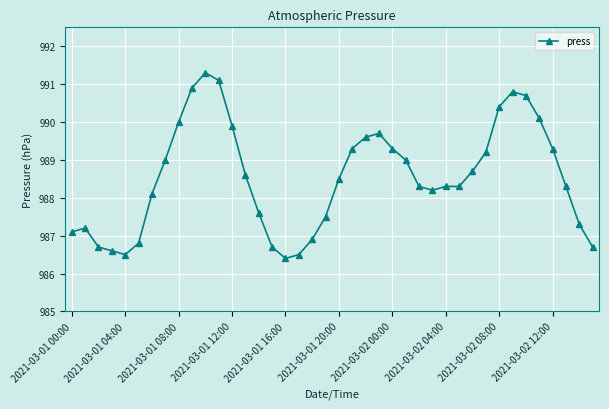

What is the difference between the second highest and minimum values?

4.7